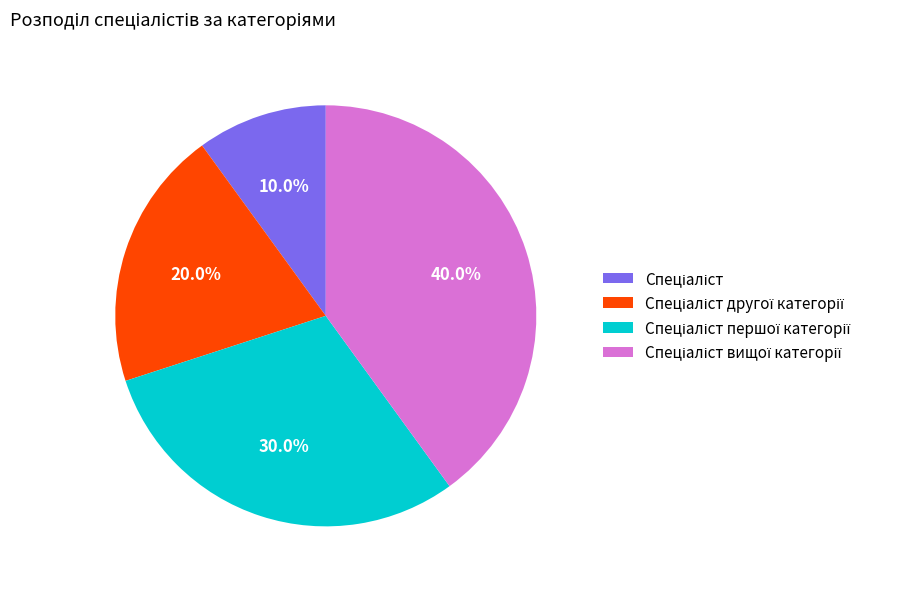

Is there a majority slice in this chart?

No